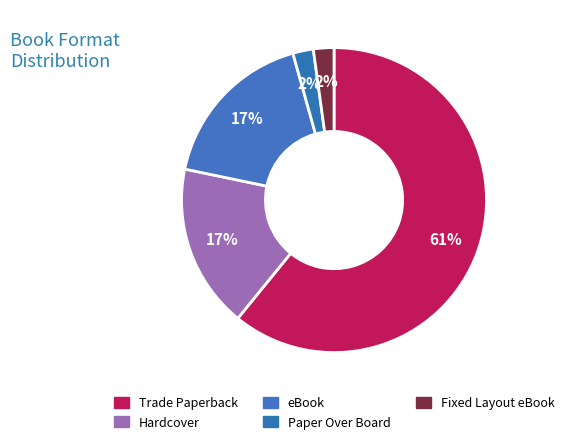

How many segments does this pie chart have?

5